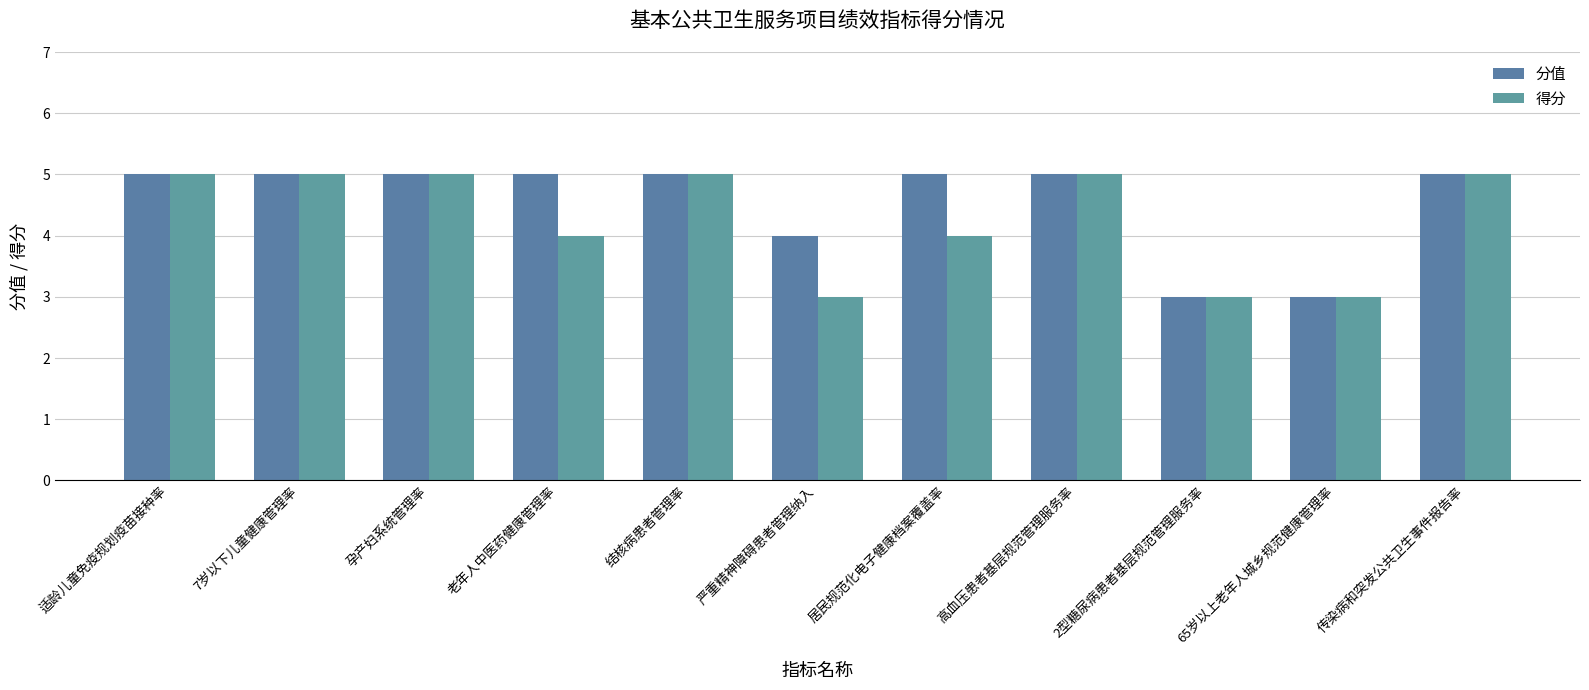

What is the average value of the 分值 series?

5